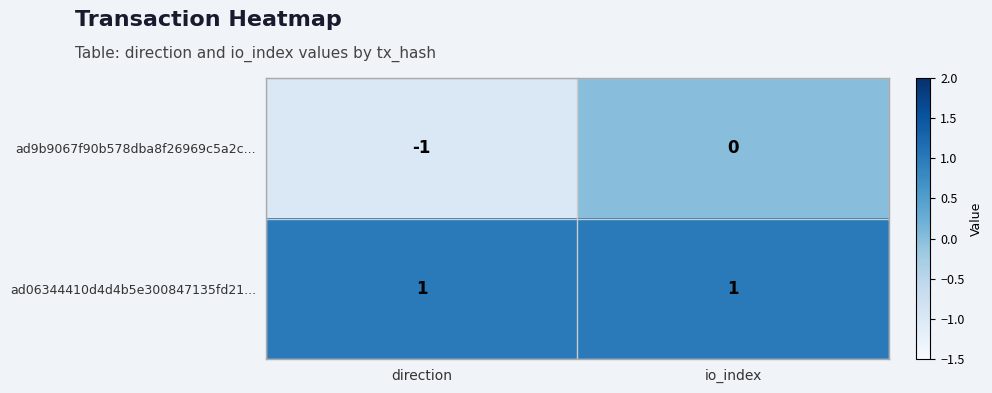

Reading right to left, list all the values displayed in this chart.

ad9b9067f90b578dba8f26969c5a2c...: io_index=0	direction=-1
ad06344410d4d4b5e300847135fd21...: io_index=1	direction=1